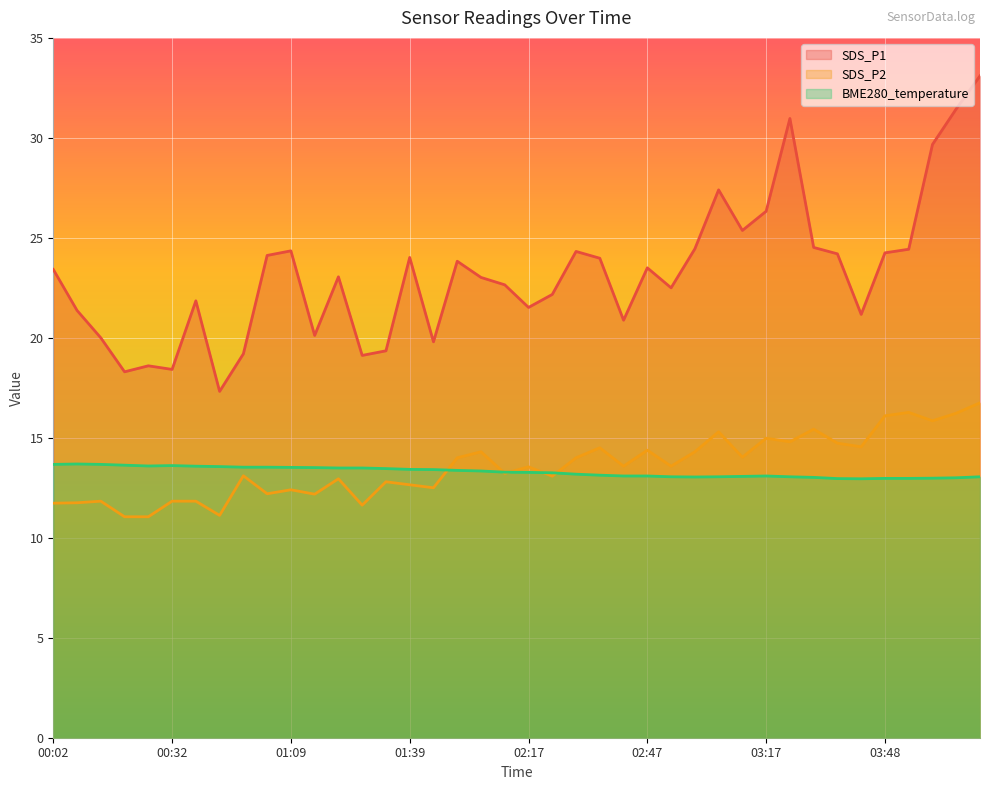

The value of BME280_temperature at 01:03 is 7.1. True or false?

False